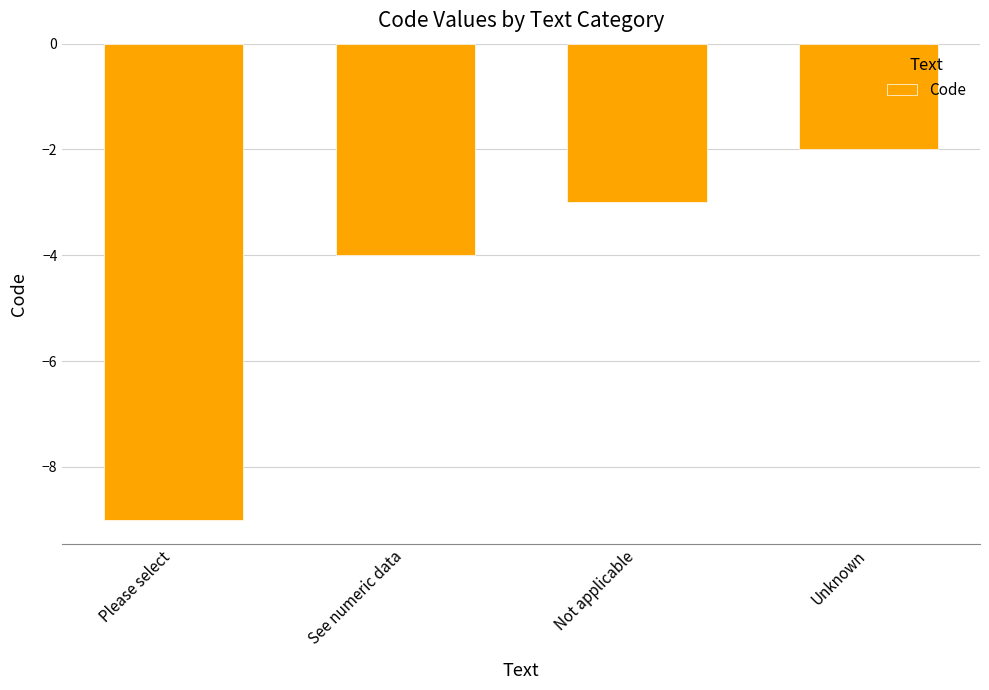

True or false: the data shows -4 at See numeric data.

True